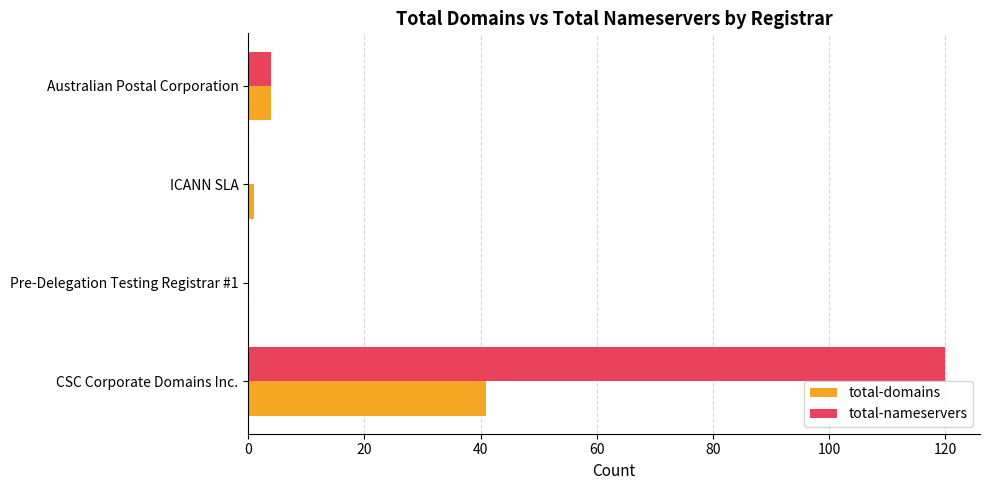

The value of total-nameservers at ICANN SLA is 0. True or false?

True